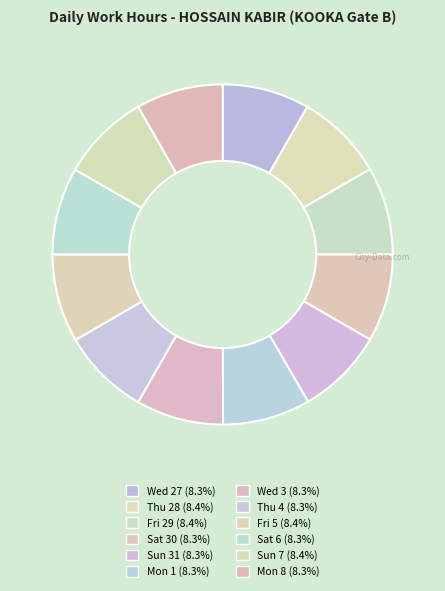

What is the change in value from Wed 27 to Fri 29?

+0.1